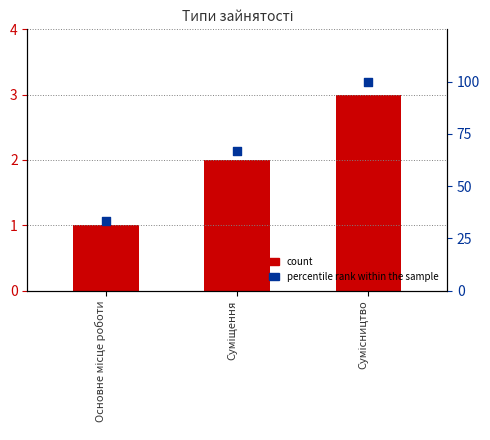

Which series has the widest spread of Y values?

percentile rank within the sample